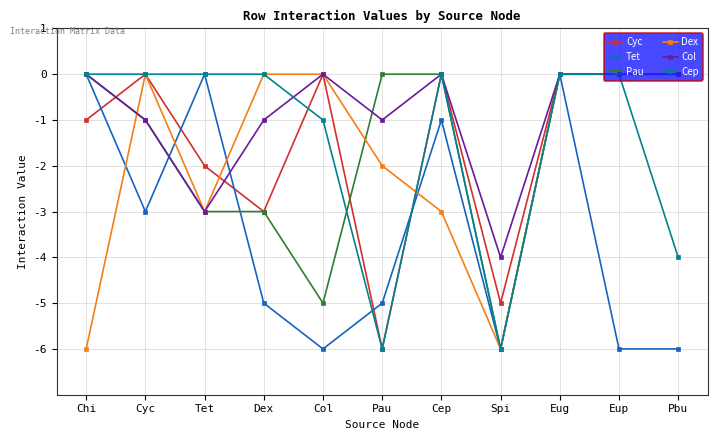

Between Dex and Col, which series saw the biggest shift?

Cyc